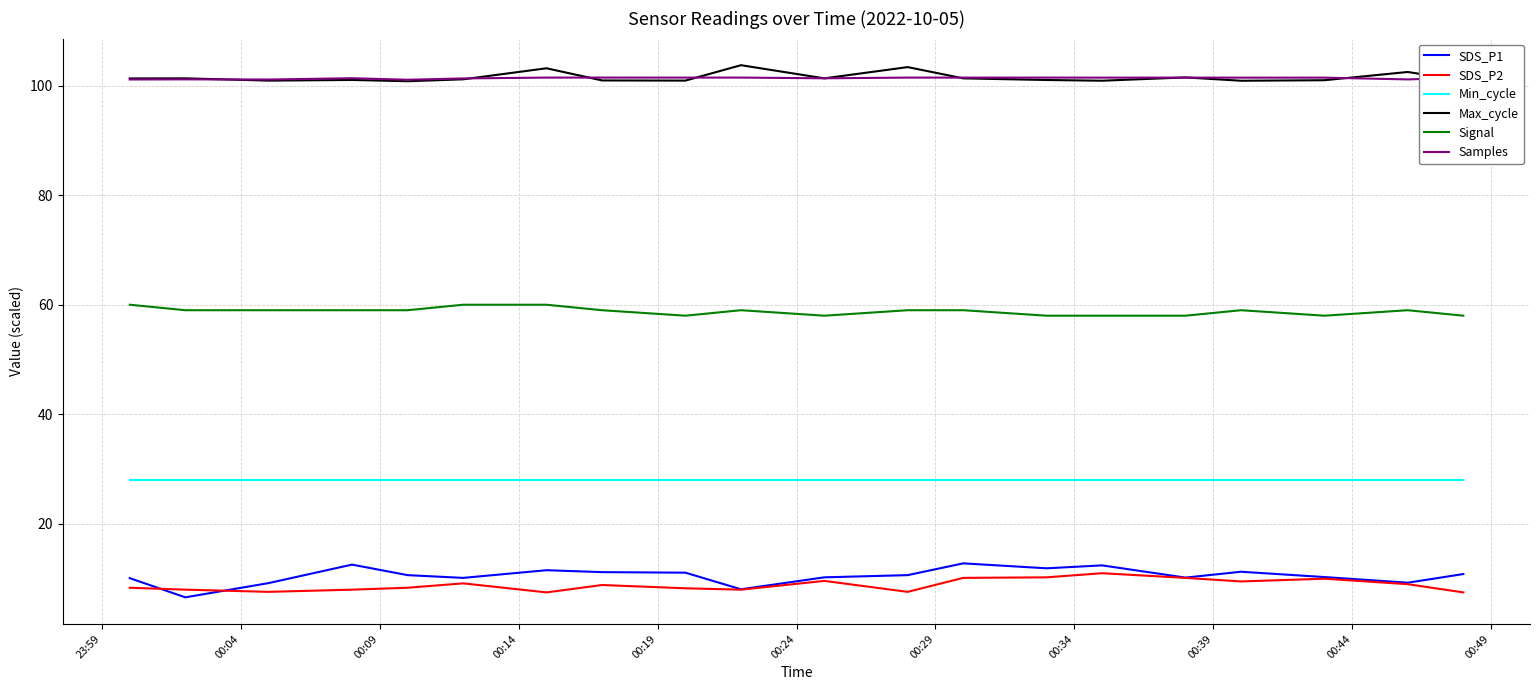

True or false: Samples and SDS_P2 cross at least once.

False